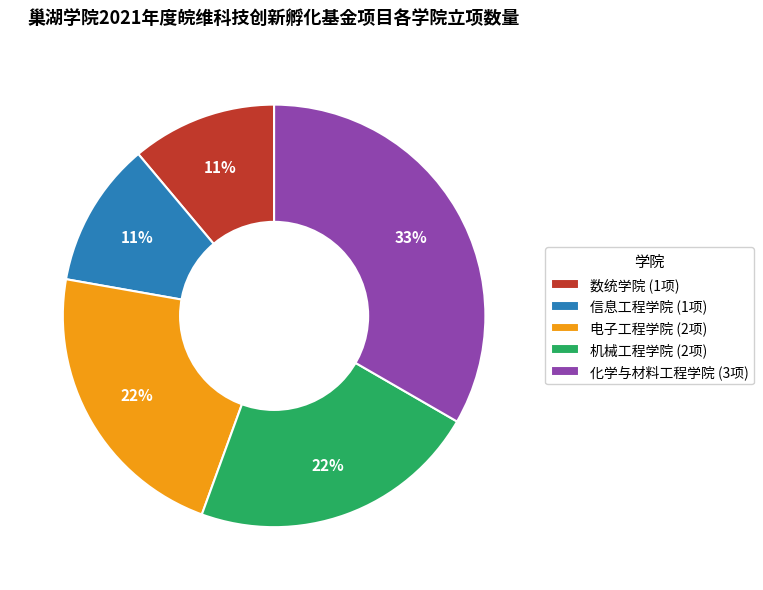

Is it true that 化学与材料工程学院 (3项) is 43% of the pie?

False